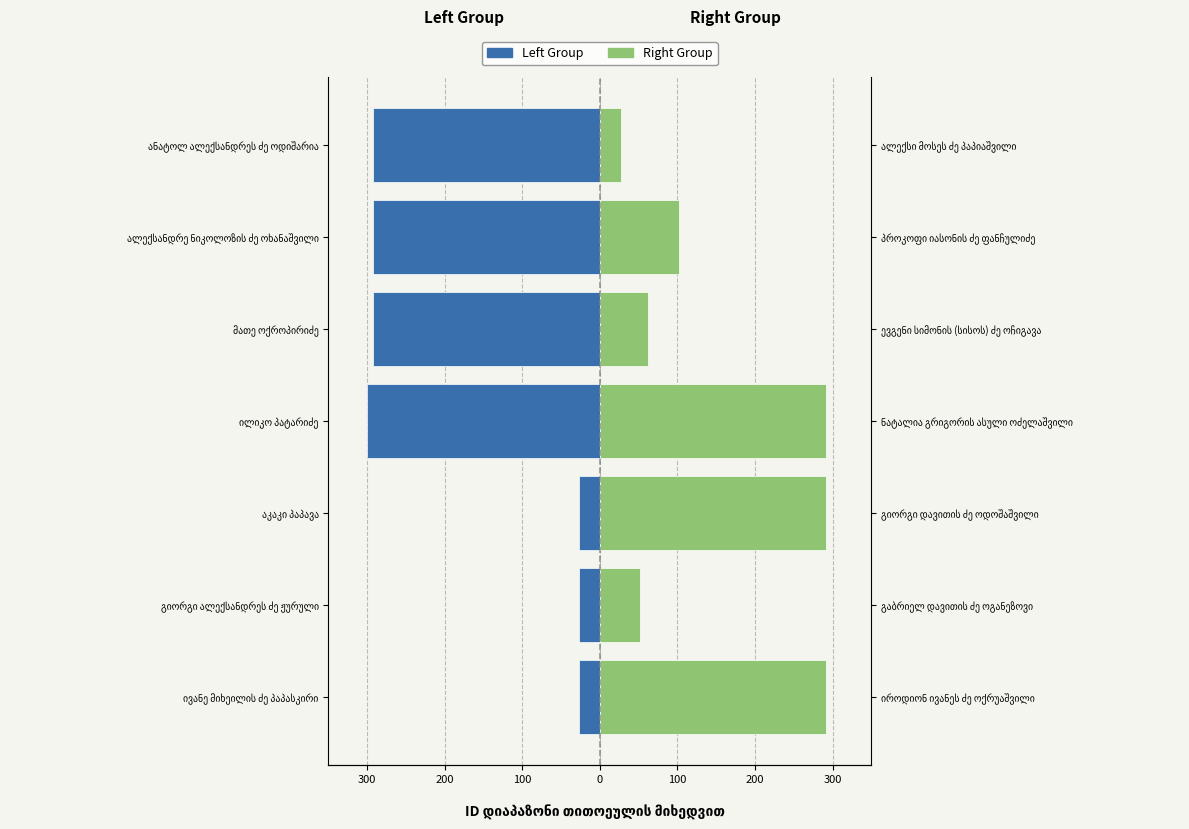

How many data points in Right Group are above 102?

4